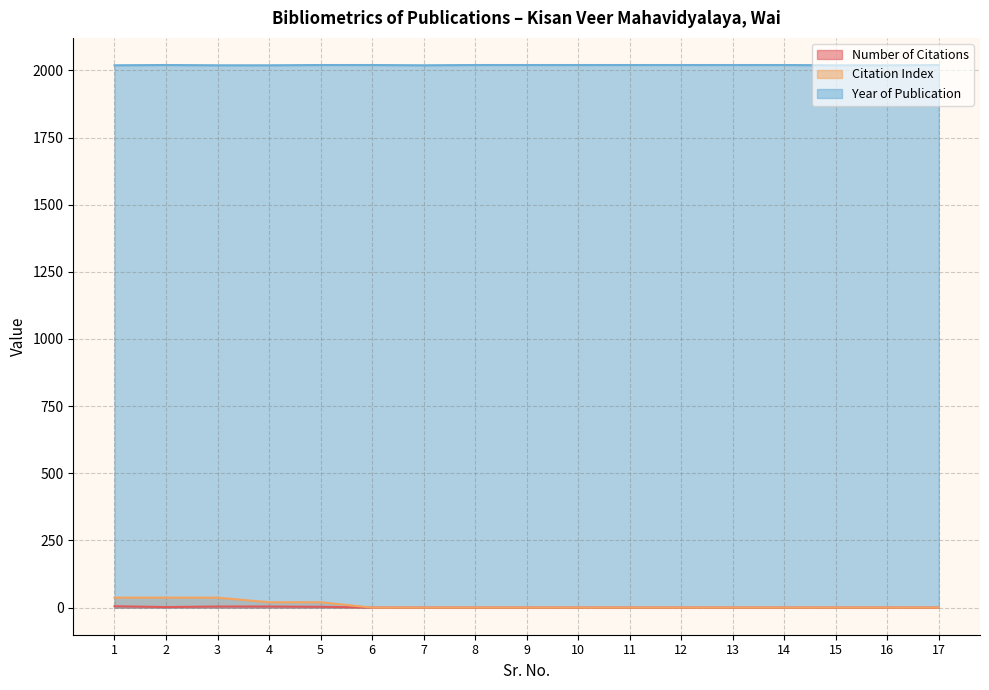

Count the number of categories in the chart.

17